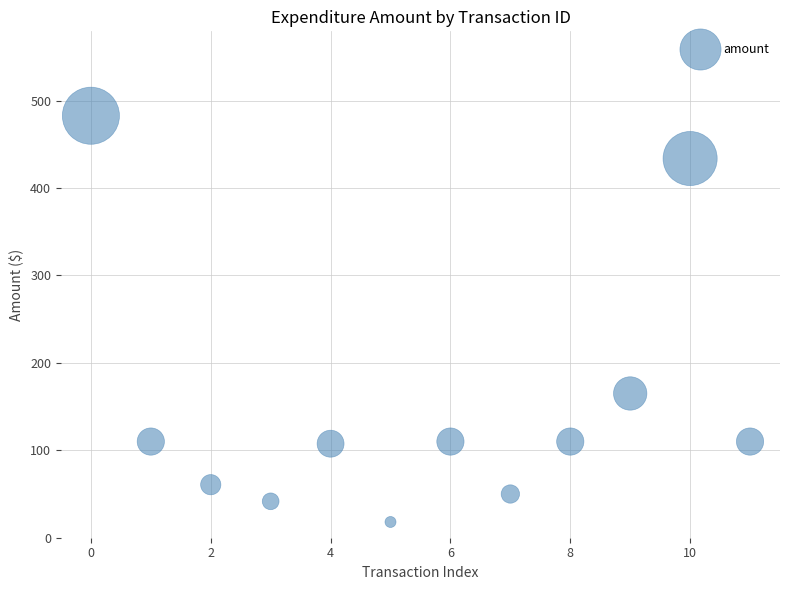

What Y value in the scatter plot is closest to 250?

165.0